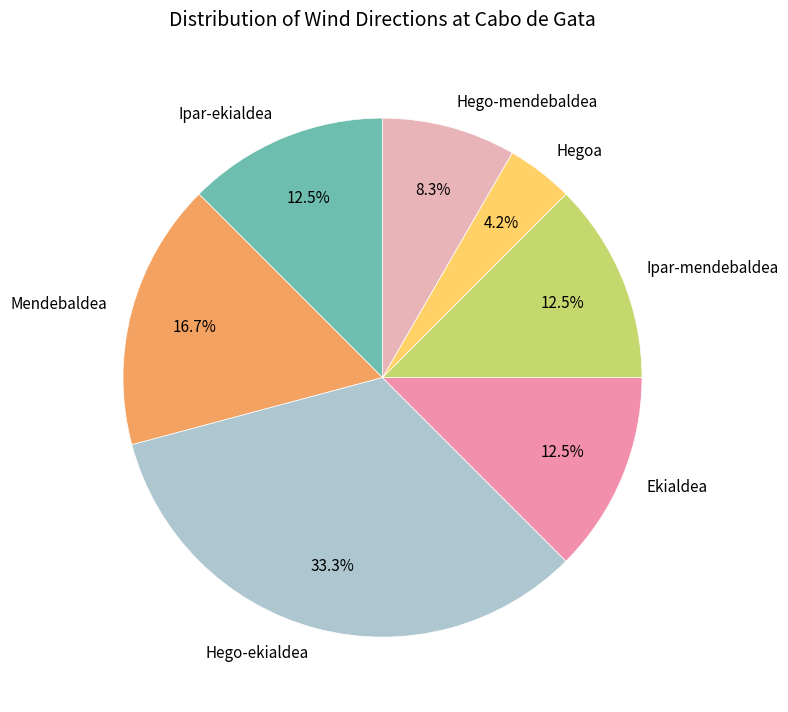

What portion of the pie excludes Hego-ekialdea?

66.7%